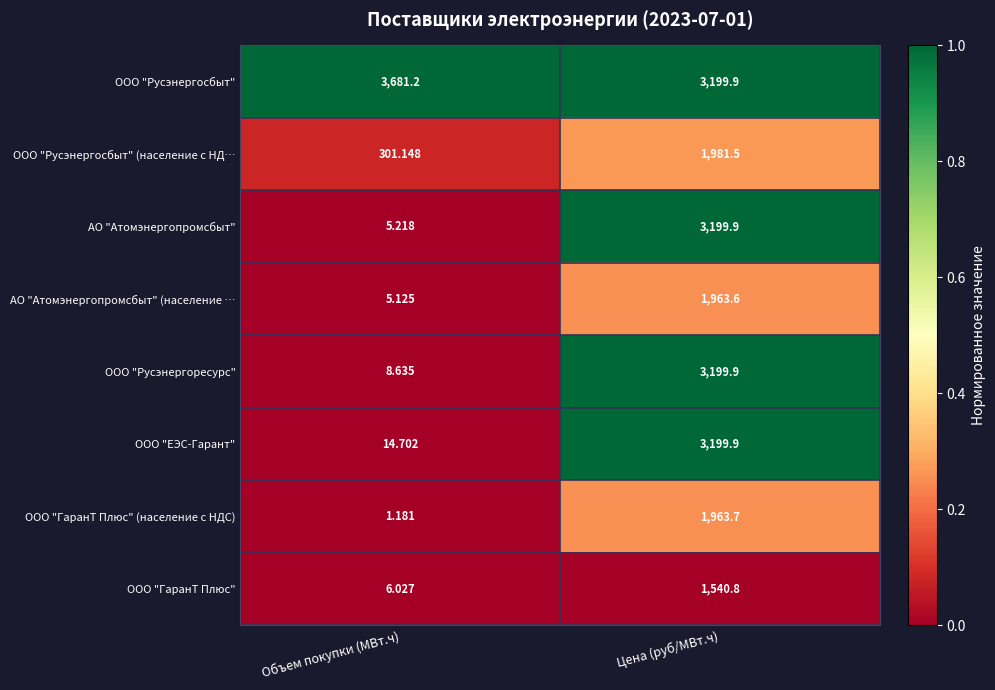

Which label corresponds to the largest value in the chart?

Объем покупки (МВт.ч)